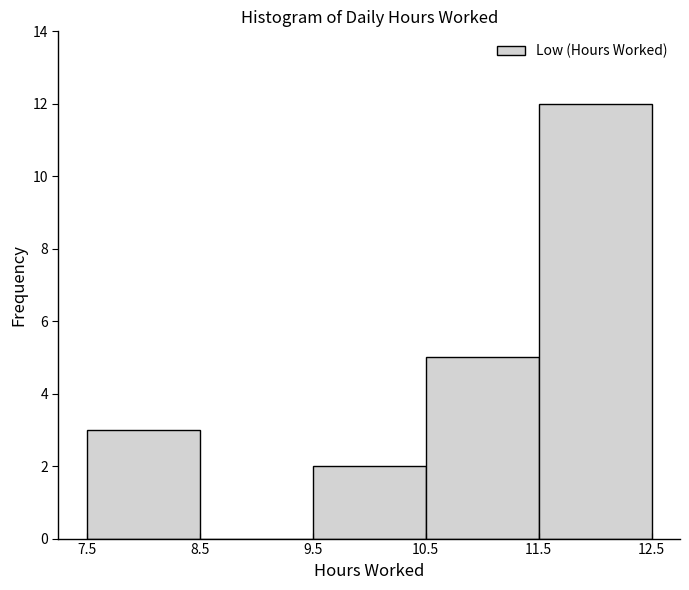

Which range on the x-axis has the tallest bar?

11.5 to 12.5